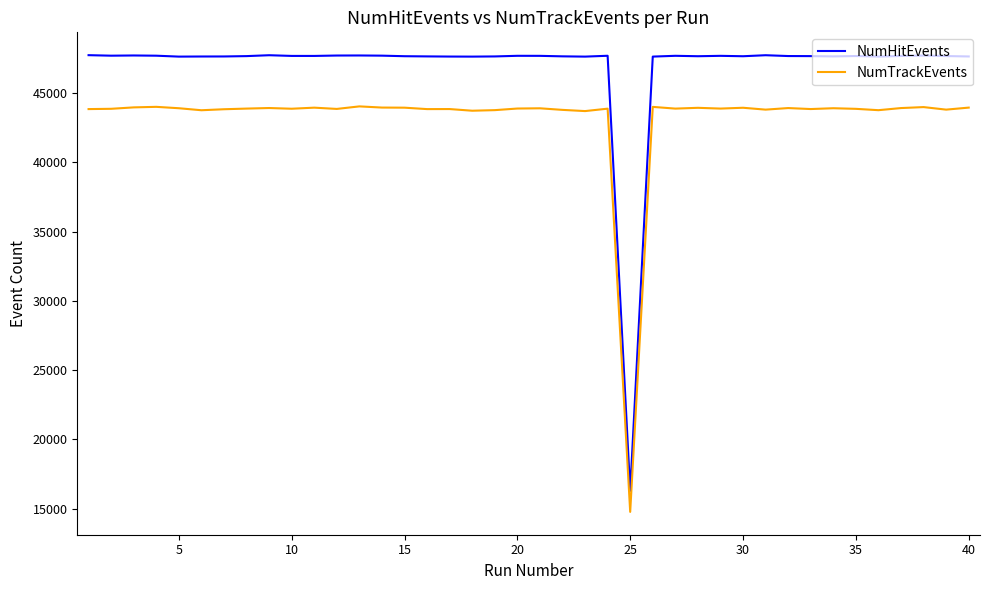

At how many categories does at least one series exceed 39328?

39